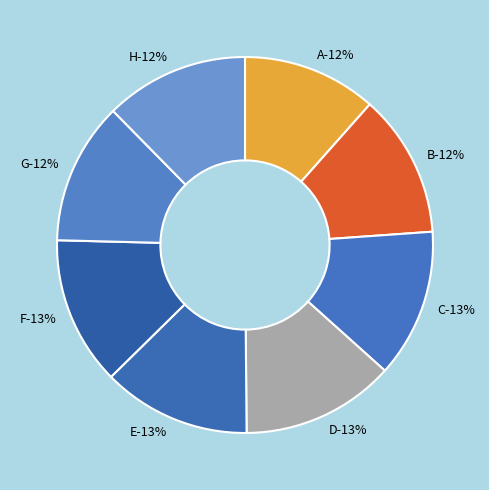

To the nearest percent, what percentage of the pie is B?

12%